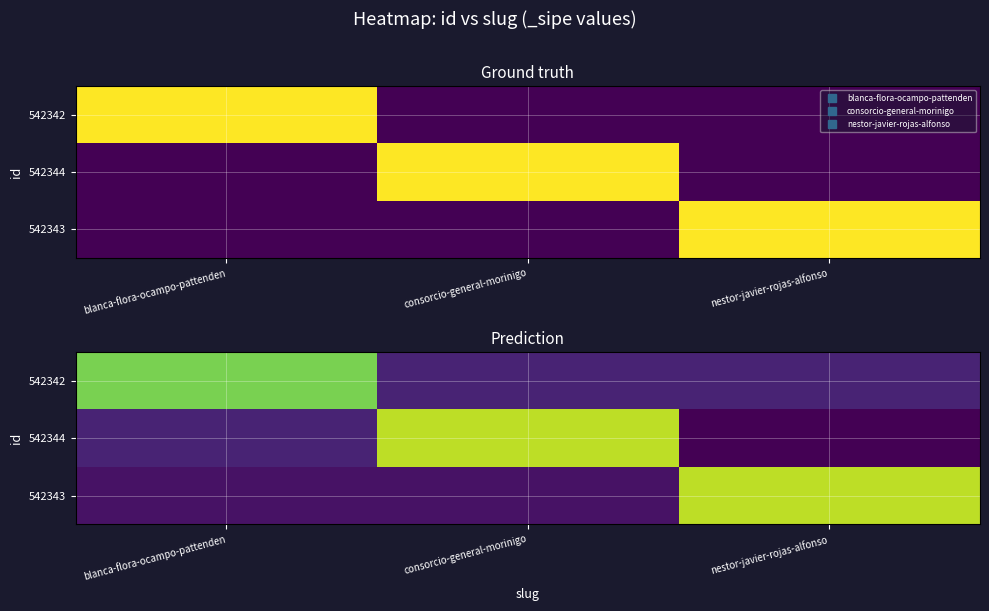

Which category has the lowest value across all series?

nestor-javier-rojas-alfonso